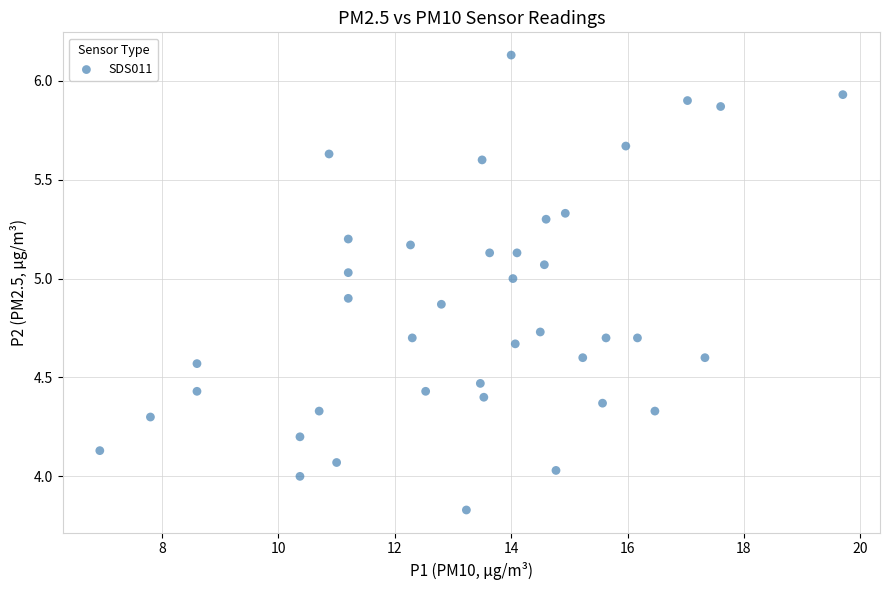

What is the range of X values (max minus min)?

12.8